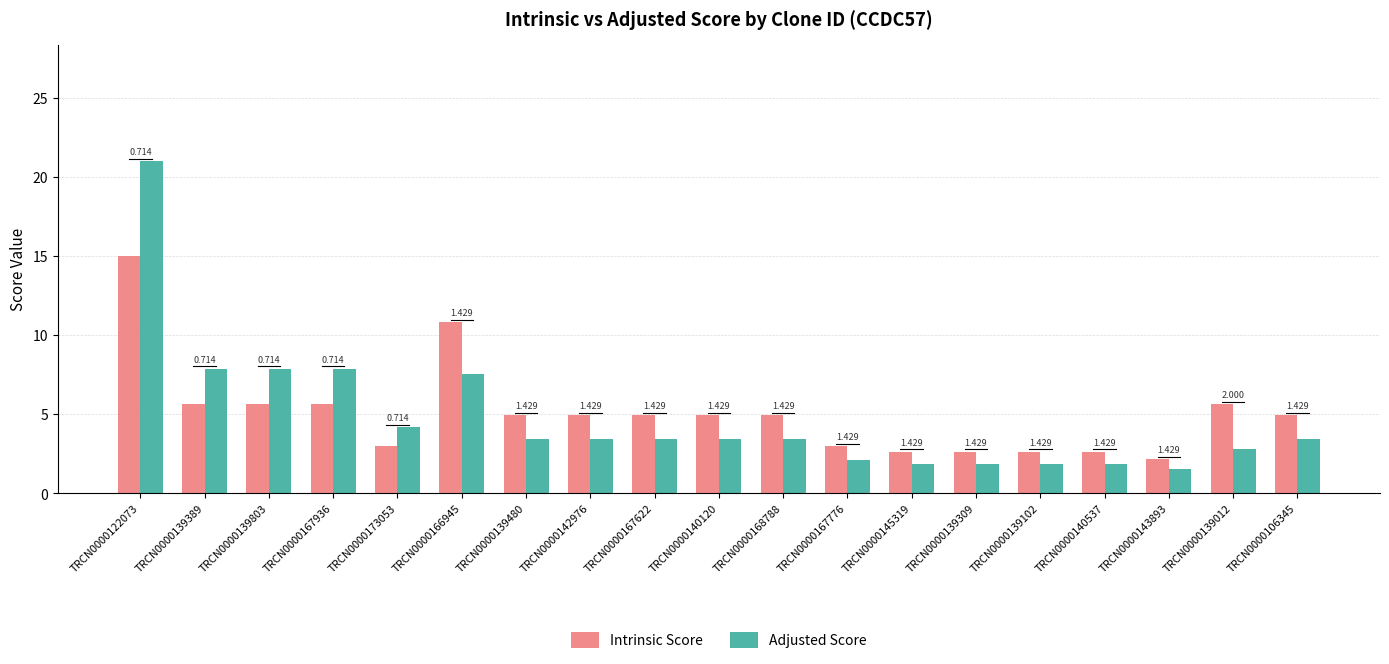

Rank the series by their average value, from lowest to highest.

Adjusted Score, Intrinsic Score